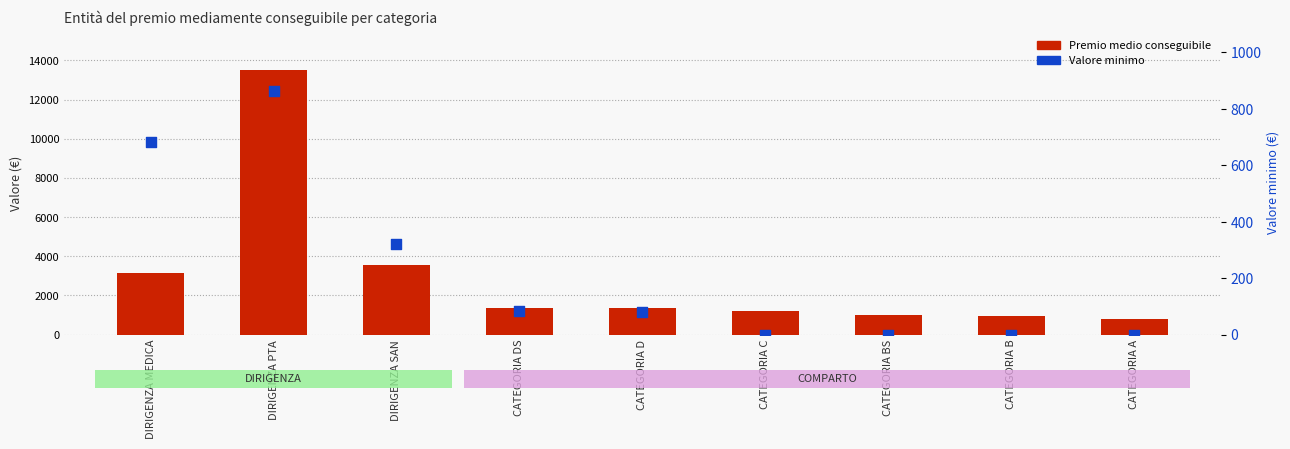

What are all the series names shown in the legend?

Premio medio conseguibile, Valore minimo